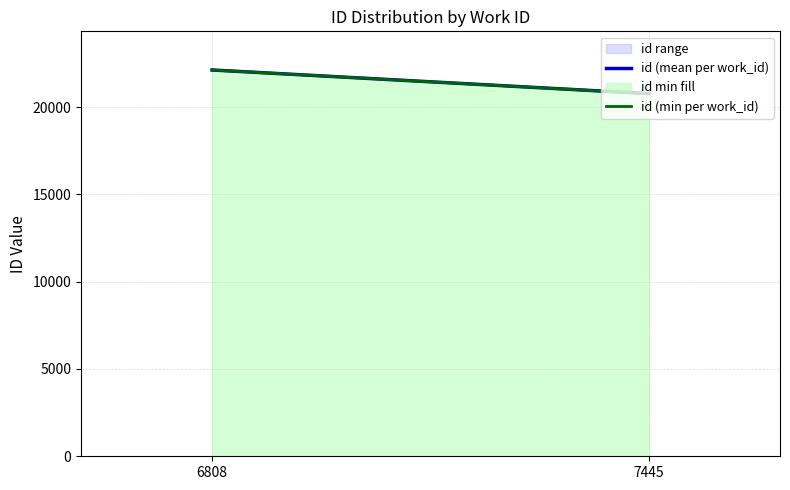

What is the sum of all id (min per work_id) values?

42904.0